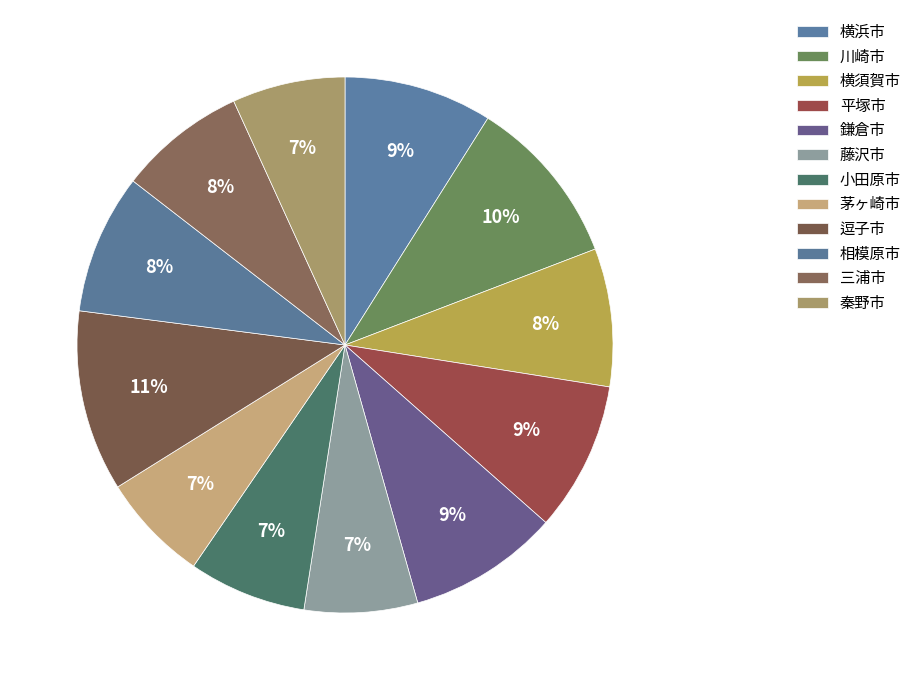

The 平塚市 slice represents 1% of the pie. True or false?

False